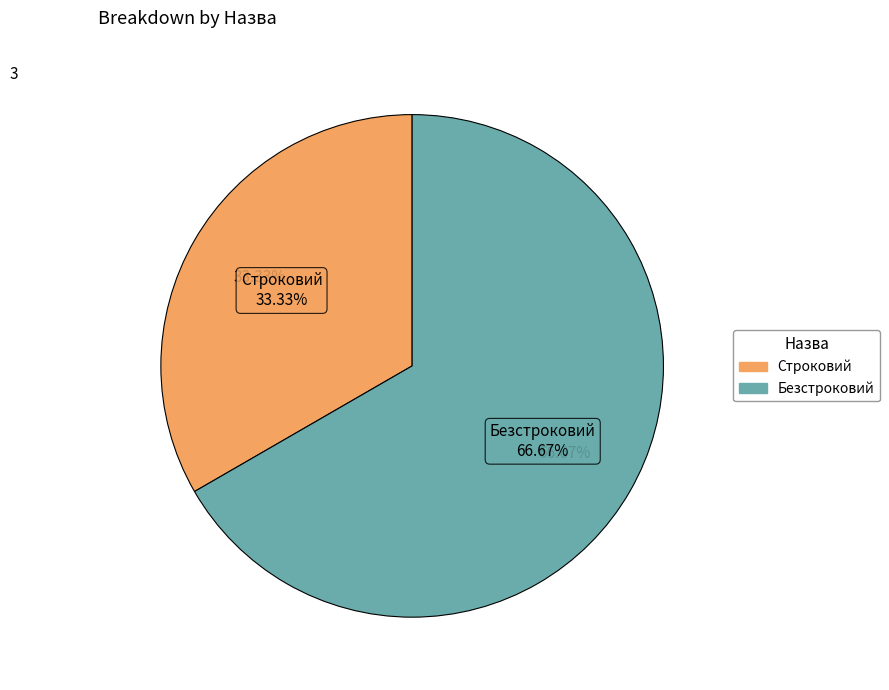

To the nearest percent, what is the combined percentage of Безстроковий and Строковий?

100%